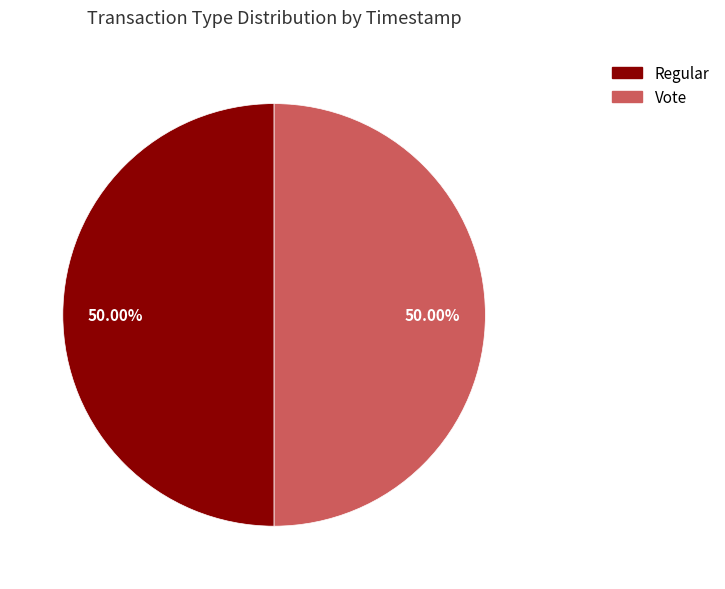

What is the ratio of the value at Regular to the value at Vote?

1.0